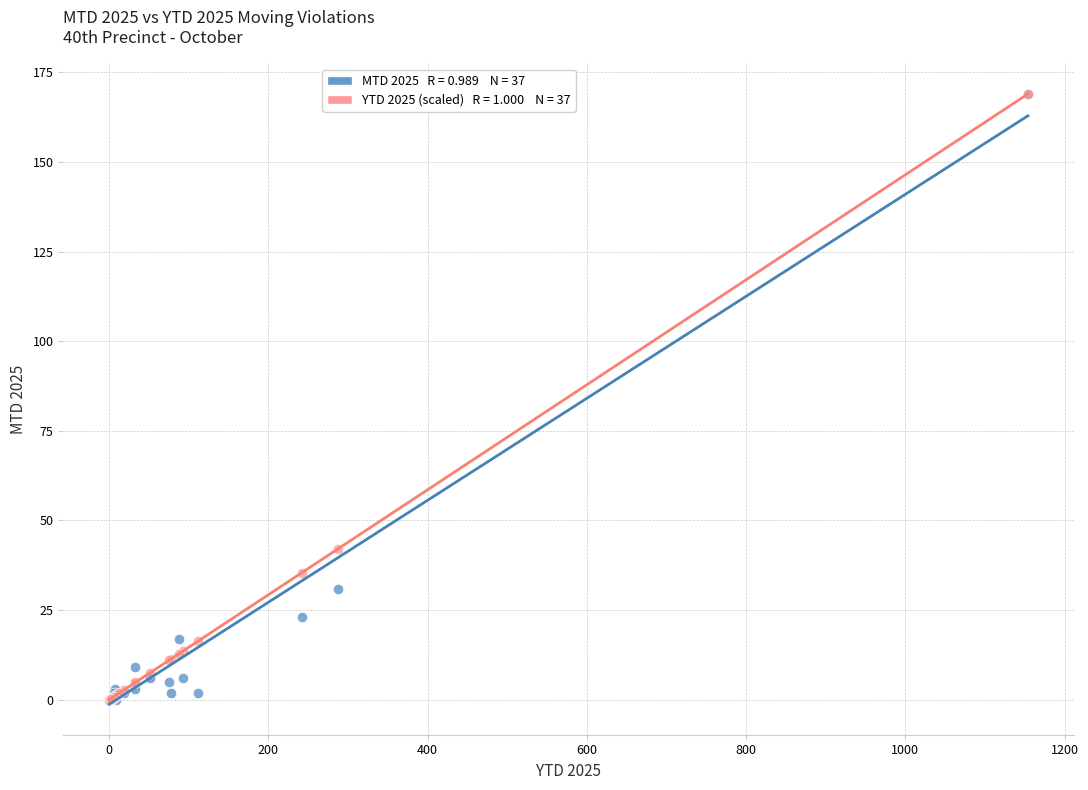

Across all series, what Y value is closest to 84?

42.0